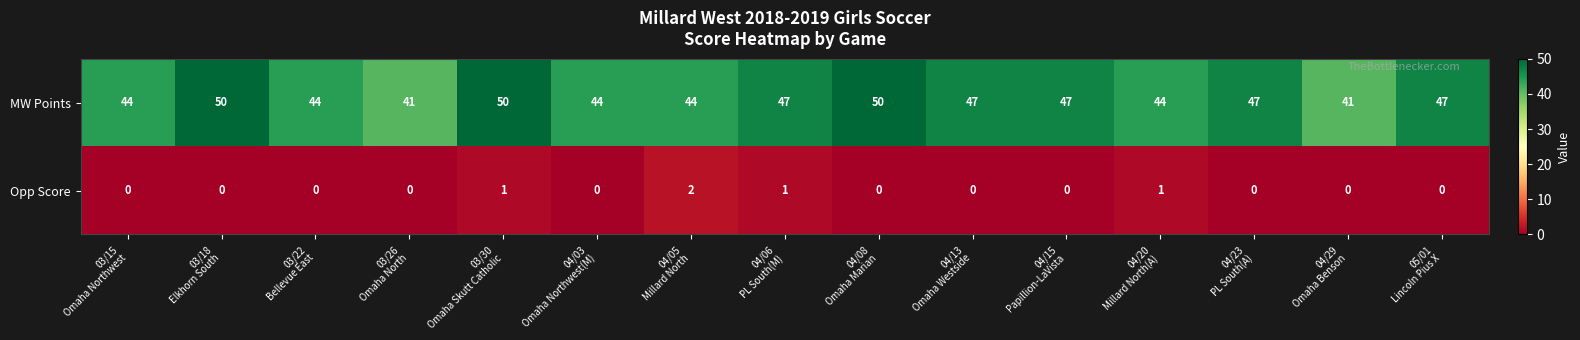

Count the Opp Score values in the range 0 to 1.

14